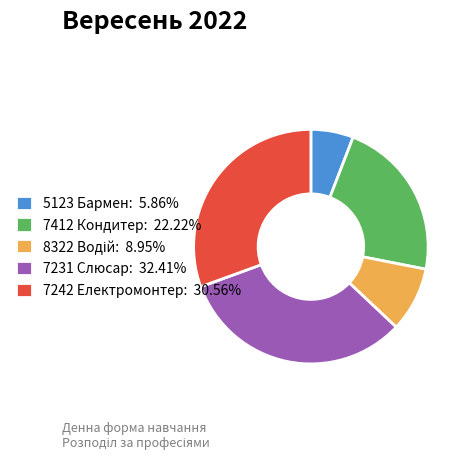

True or false: 7242 Електромонтер accounts for 31% of the total.

True